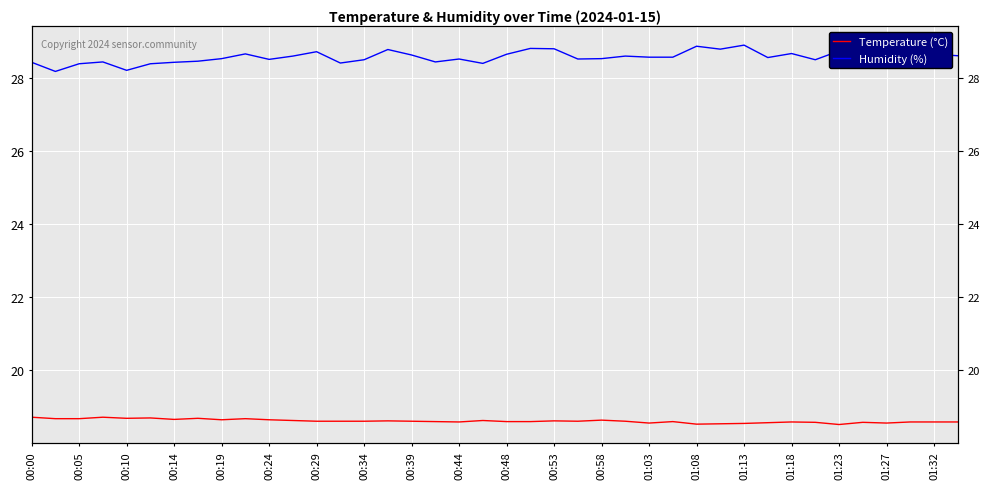

Which series has the largest total across all categories?

Humidity (%)